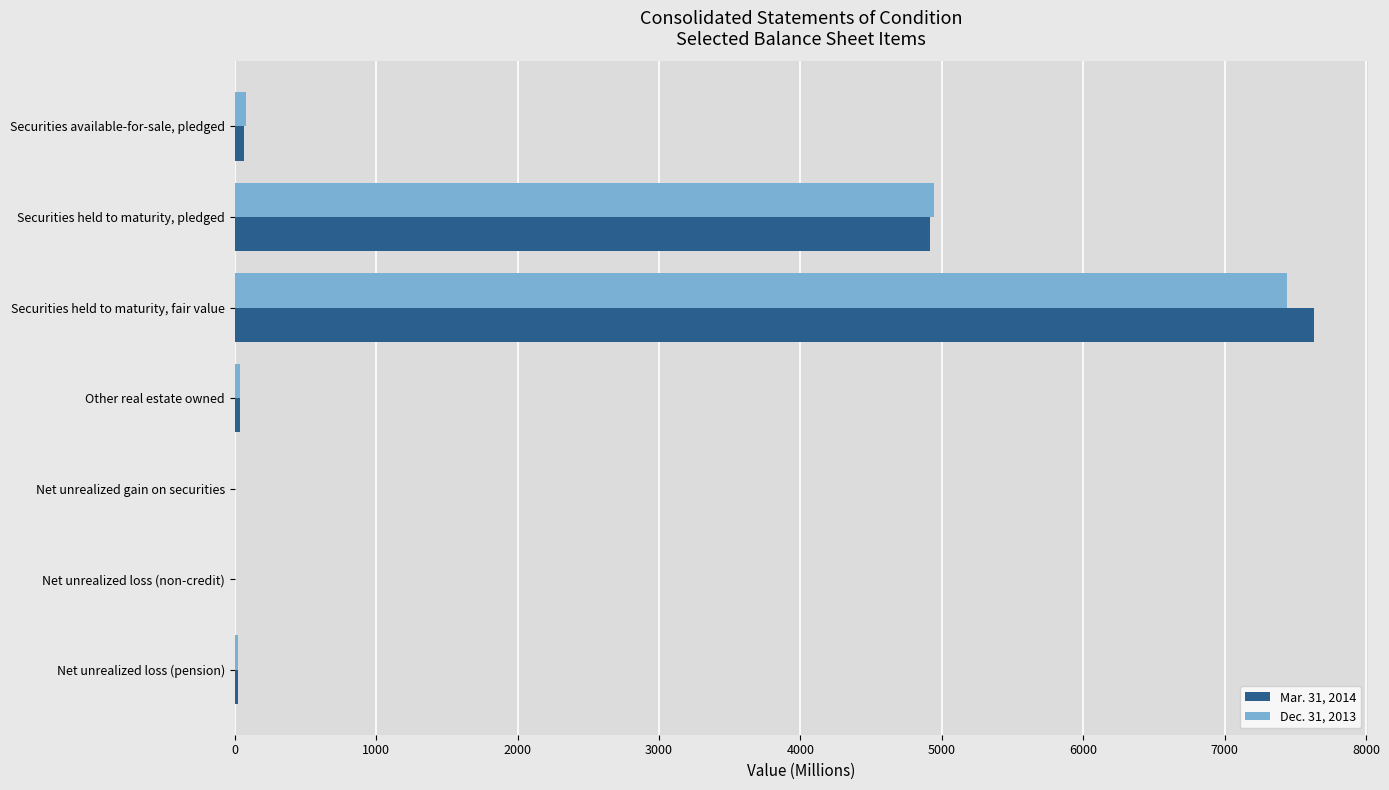

Which series has the largest range (max minus min)?

Mar. 31, 2014